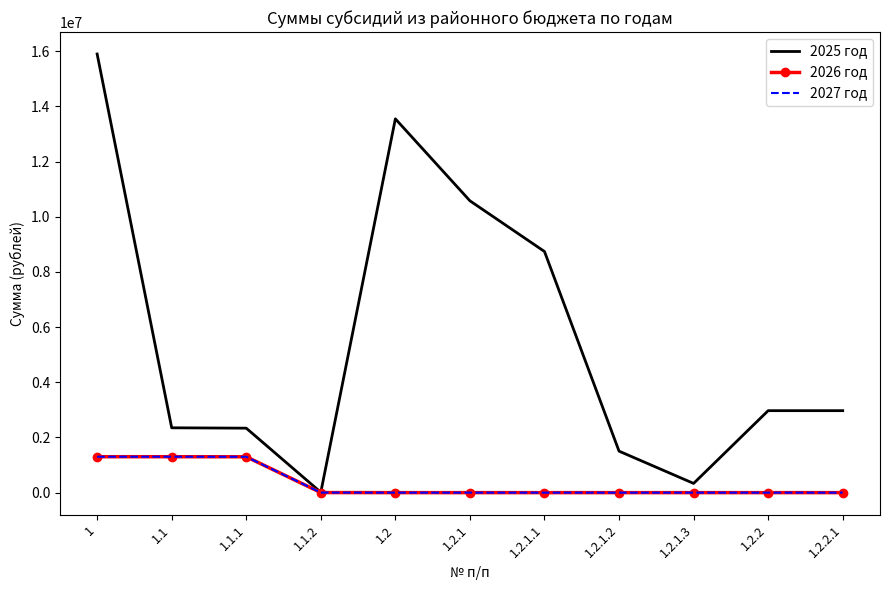

Which series changed the most between 1.2.1.1 and 1.2.1.2?

2025 год